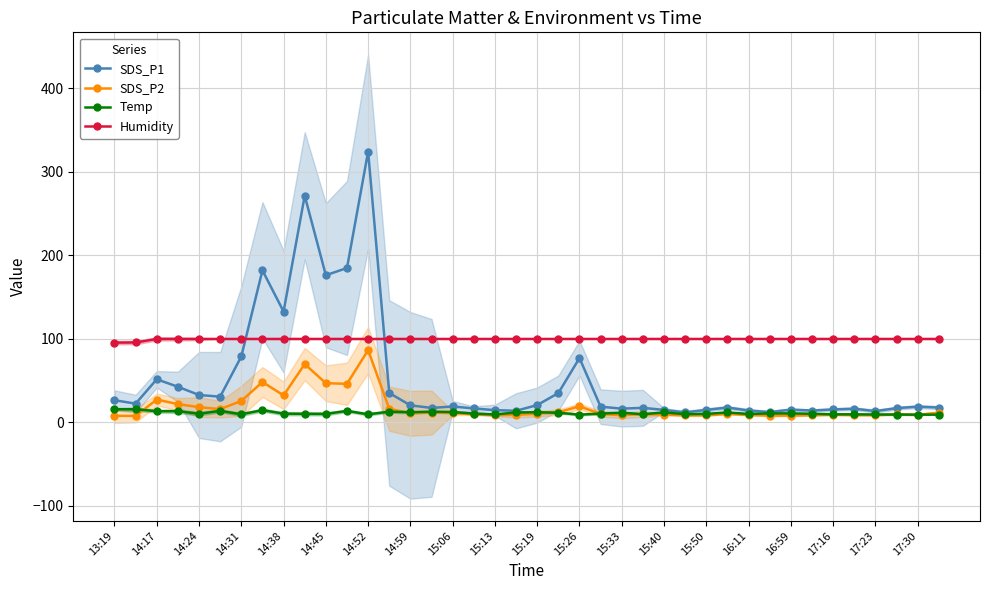

Is it true that Humidity equals 179.1 at 14:31?

False